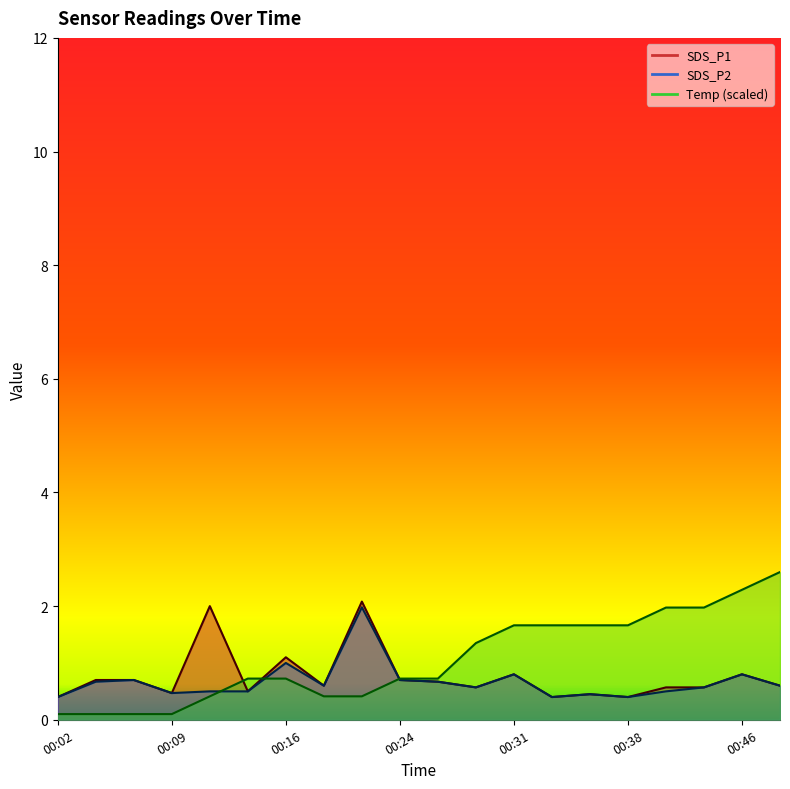

Does the chart display data point markers on the line(s)?

No